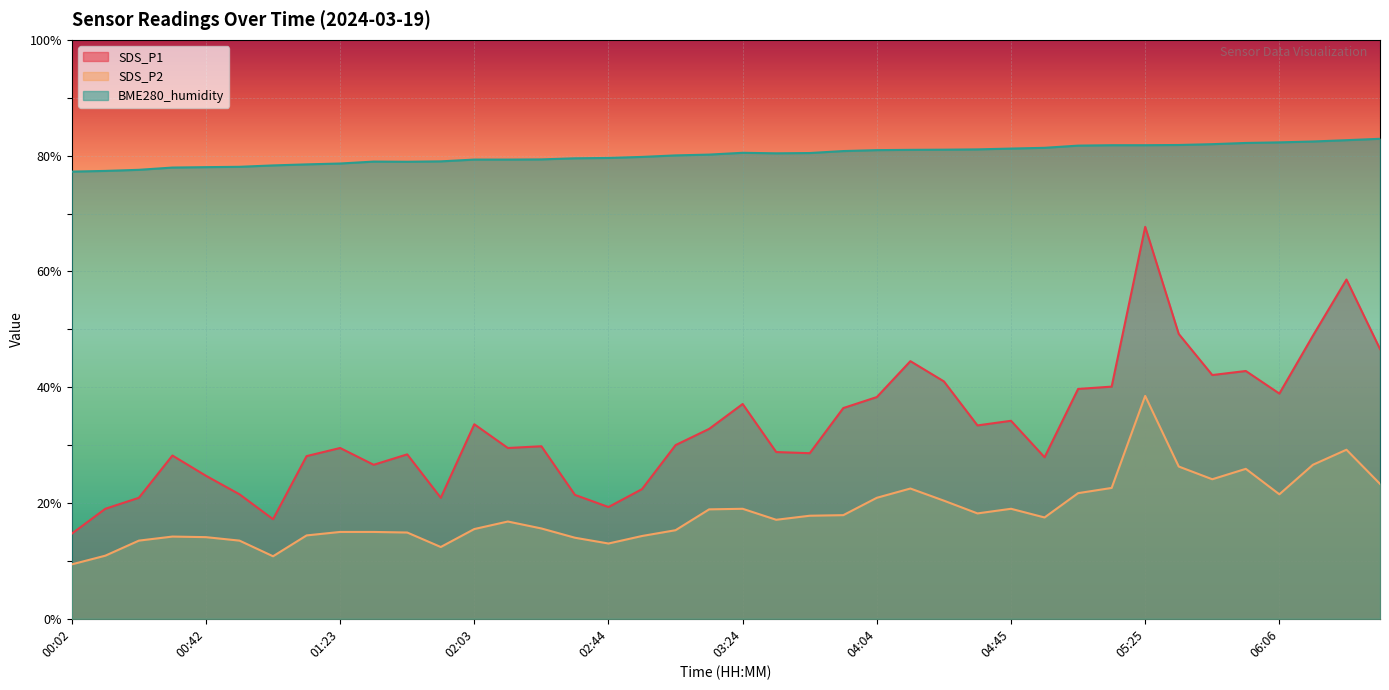

True or false: SDS_P2 and SDS_P1 intersect in this chart.

False